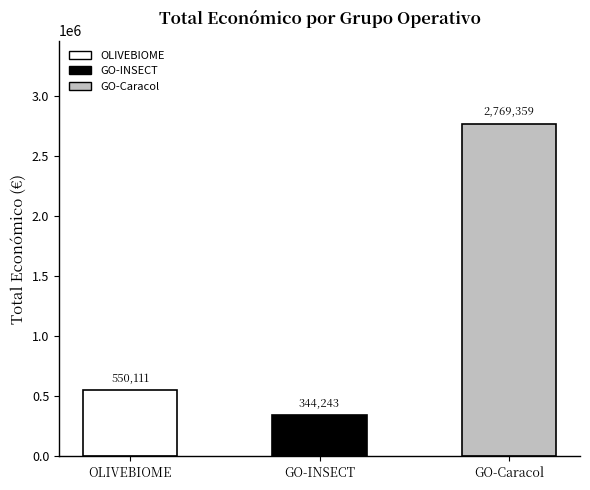

Read the value at GO-INSECT, to the nearest 100.

344200